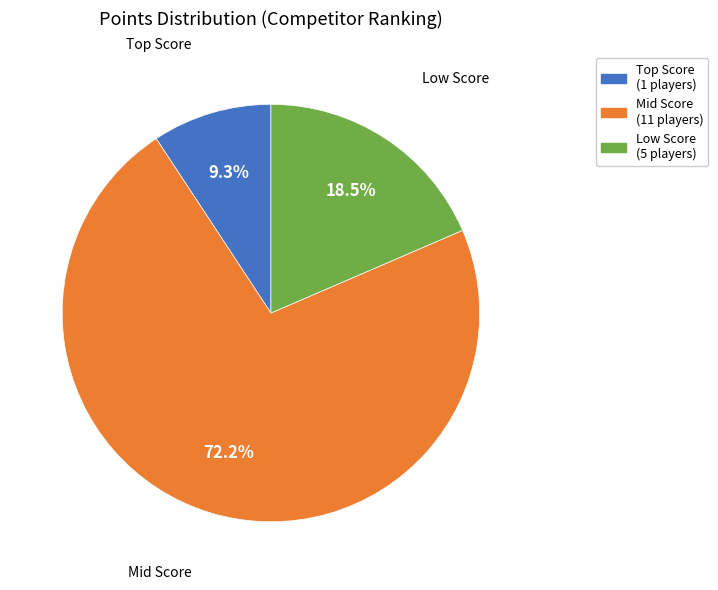

Count the number of slices in the pie.

3